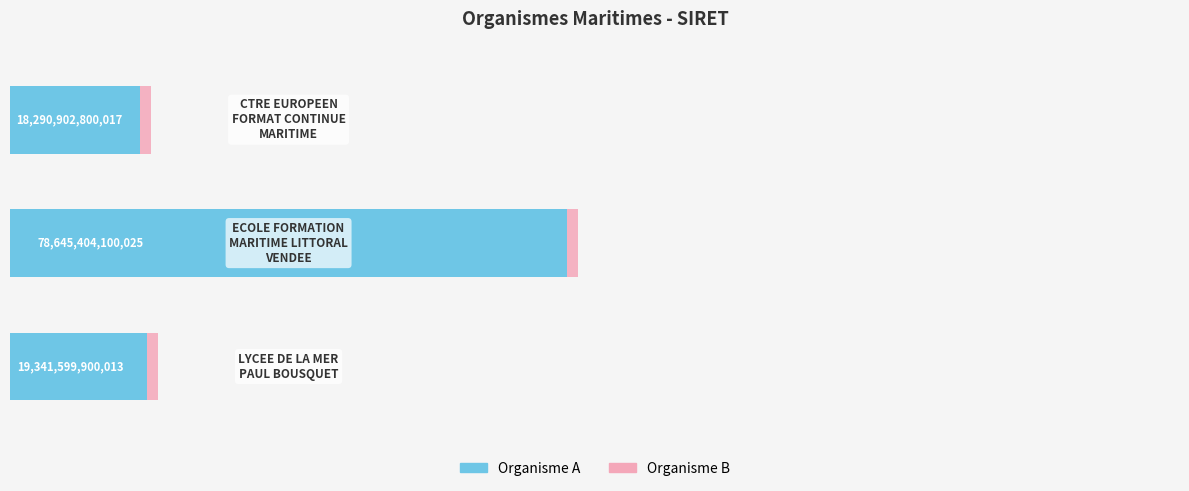

What is the lowest value of the SIRET (Gauche) series?

18290902800017